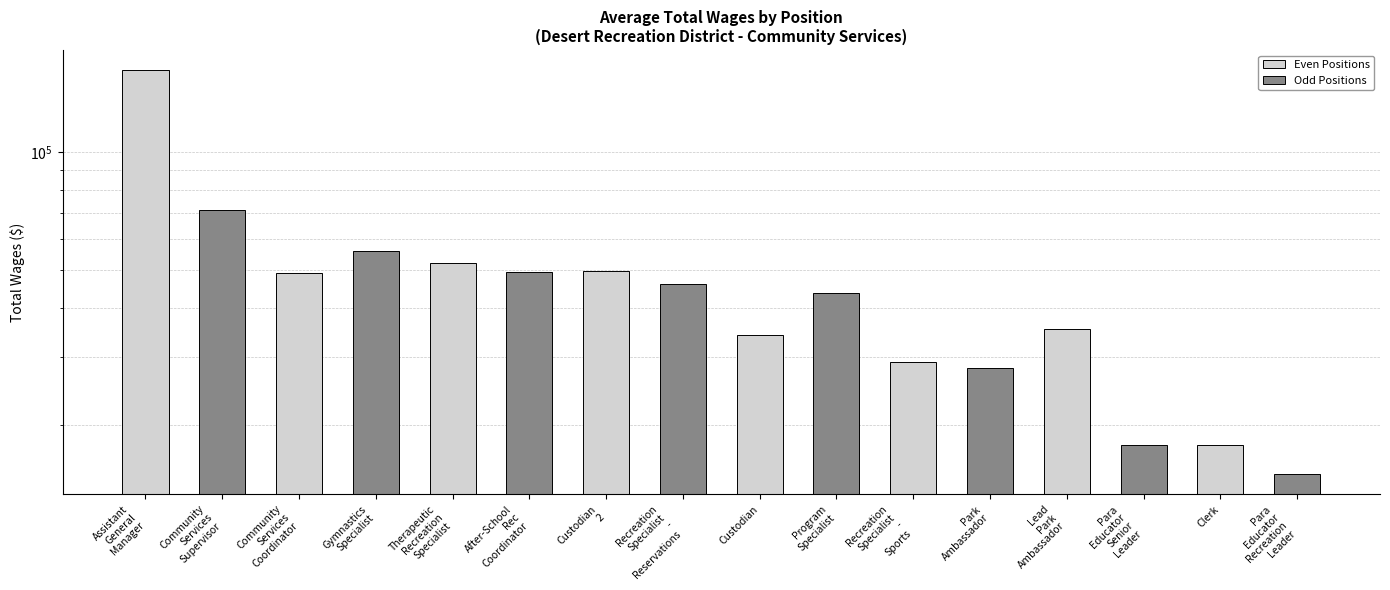

Reading right to left, transcribe all the data shown in this chart.

Even Positions: 17862.0	35314.0	29027.5	33994.0	49807.0	51965.0	49124.0	162107.0
Odd Positions: 15018.0	17841.5	28088.0	43655.0	46081.0	49421.0	55947.0	71006.7